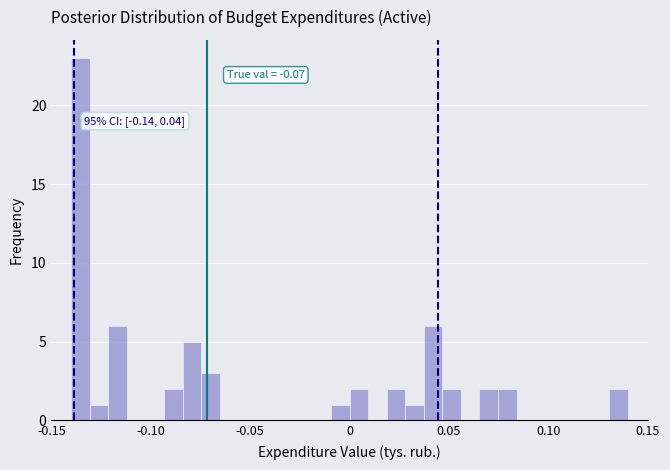

Read against the x-axis, roughly where is the centre of the tallest bar?

-0.135